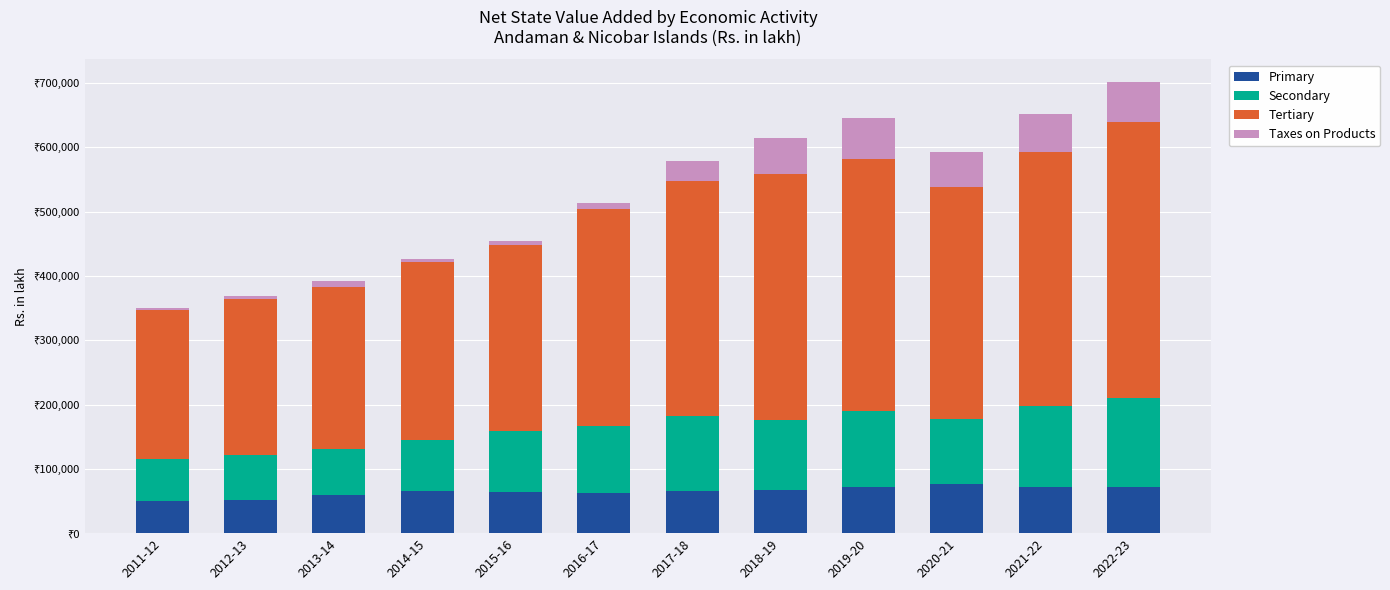

What is the difference between the second highest and second lowest values in the Primary series?

21598.4